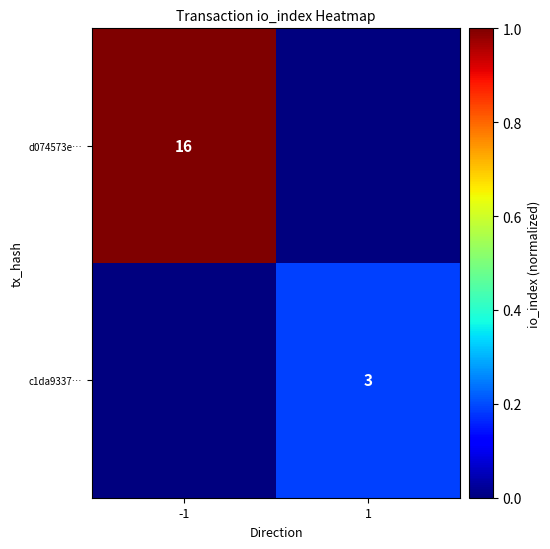

At which category does the chart reach its minimum across all series?

1